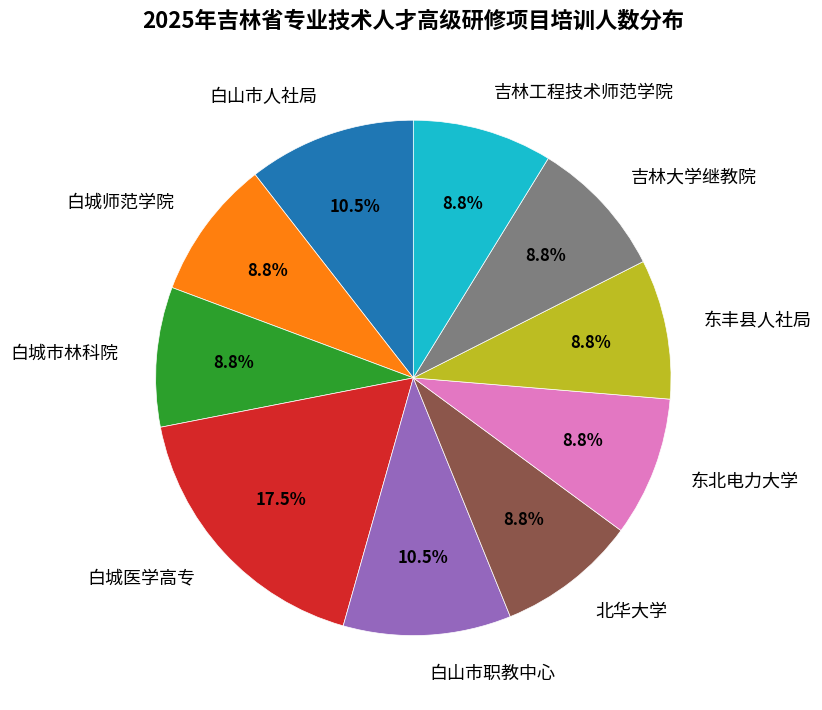

What portion of the pie excludes 东北电力大学?

91.2%